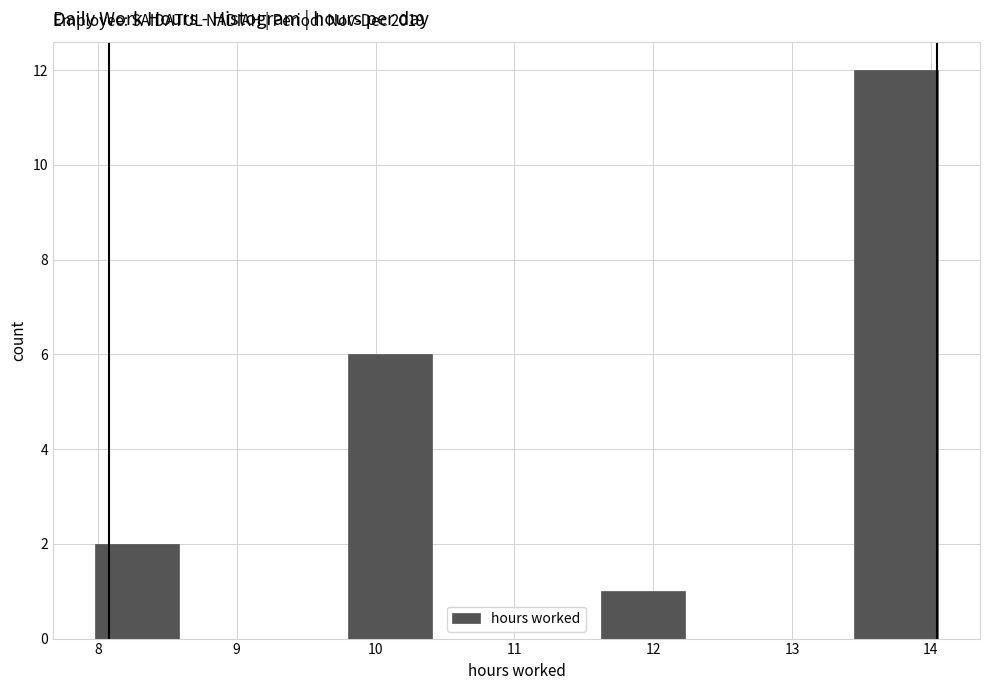

Over which range of the x-axis is the bar tallest?

13.4 to 14.1